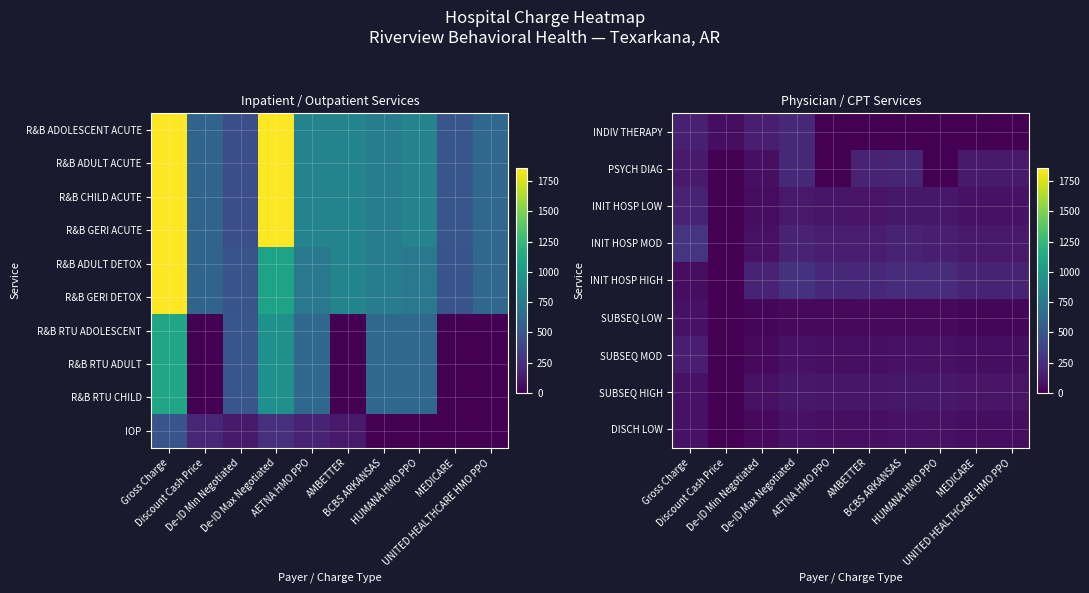

The INDIV THERAPY series shows 143.3 at UNITED HEALTHCARE HMO PPO. True or false?

False